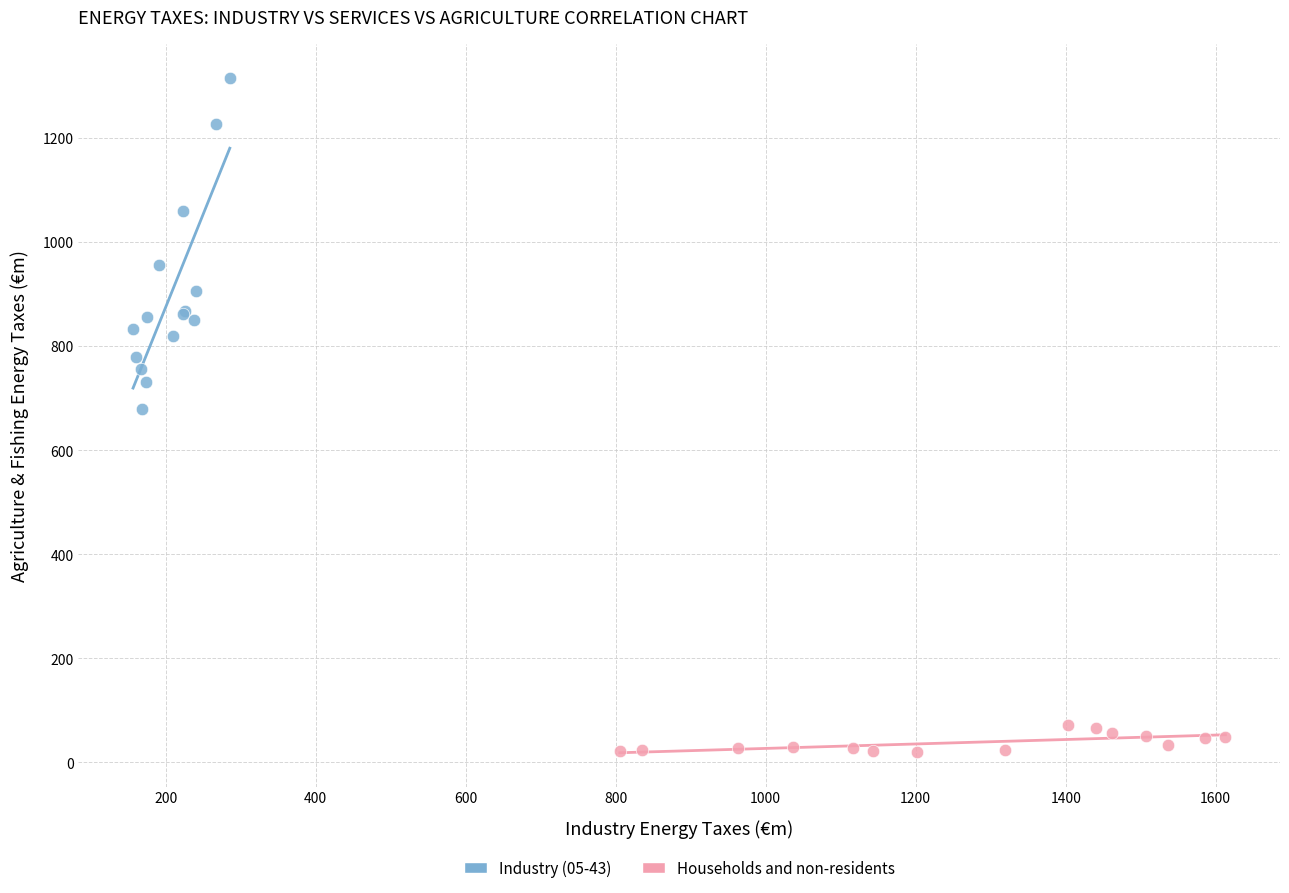

Which series reaches the maximum Y coordinate?

Industry (05-43)